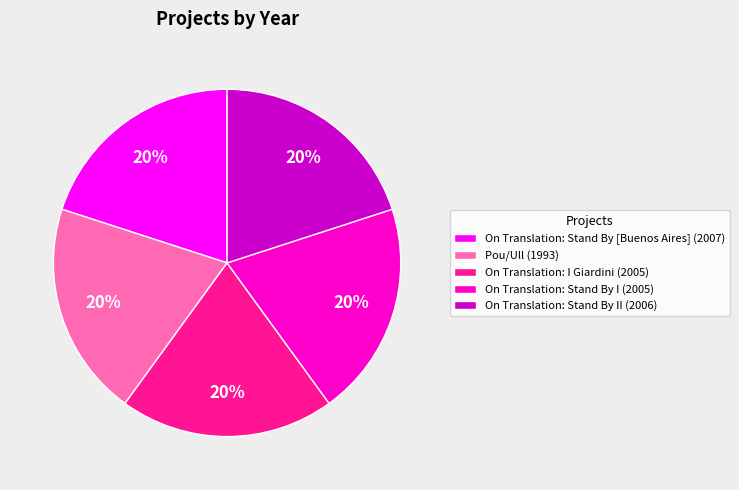

The On Translation: Stand By [Buenos Aires] (2007) slice represents 20% of the pie. True or false?

True